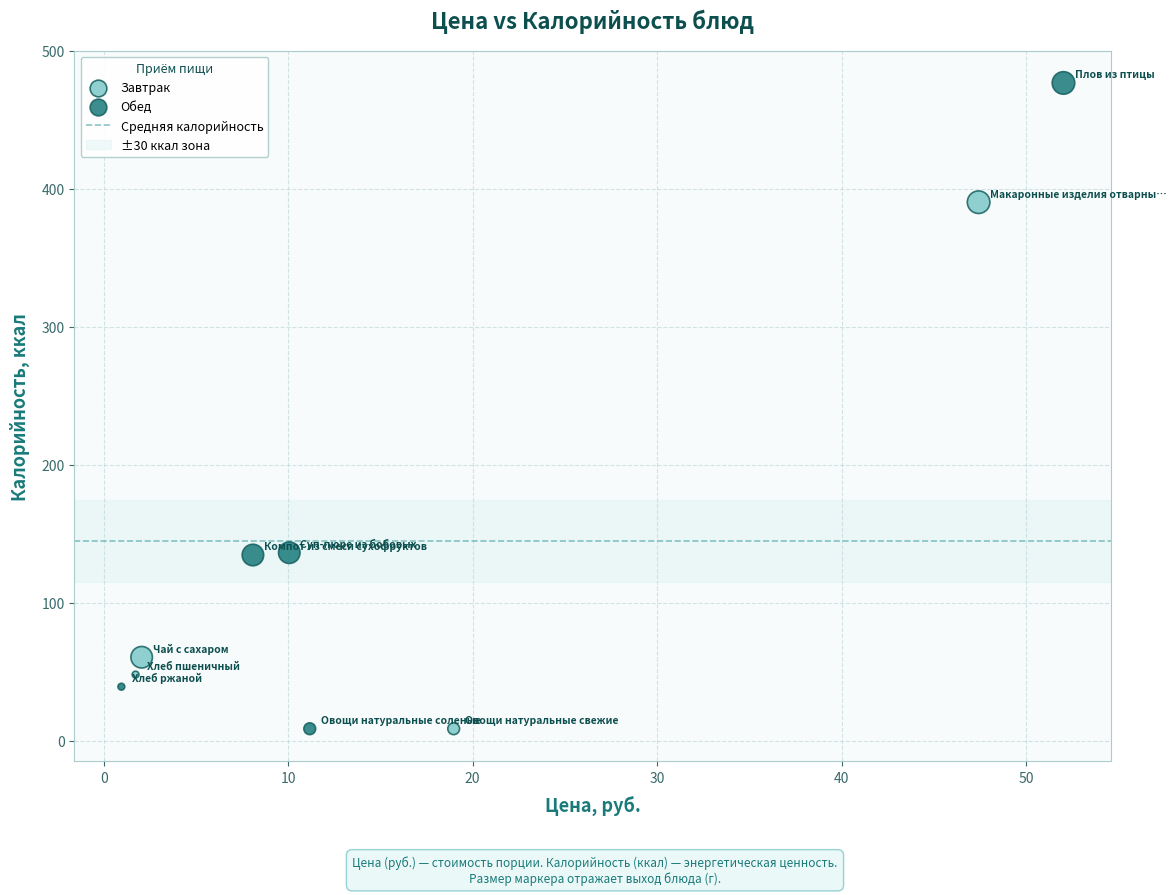

Which series contains the highest Y value?

Обед